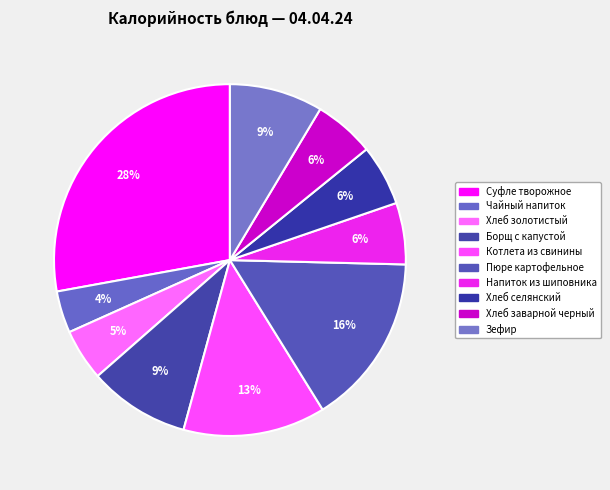

Count the number of slices in the pie.

10